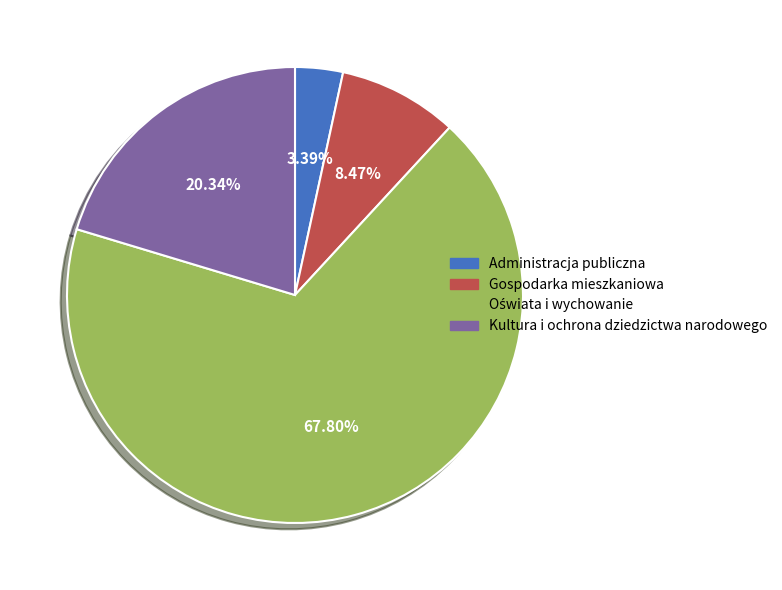

What is the smallest slice in the pie chart?

Administracja publiczna